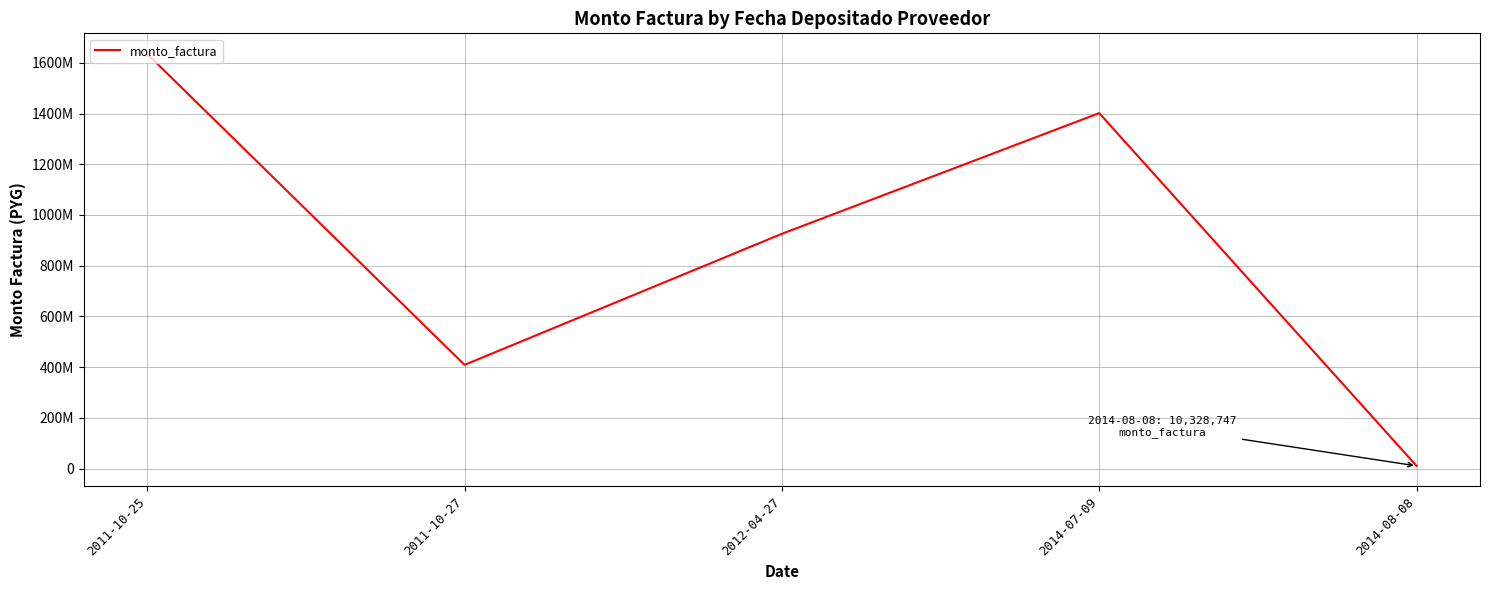

What is the difference between the maximum and second lowest values?

1226405655